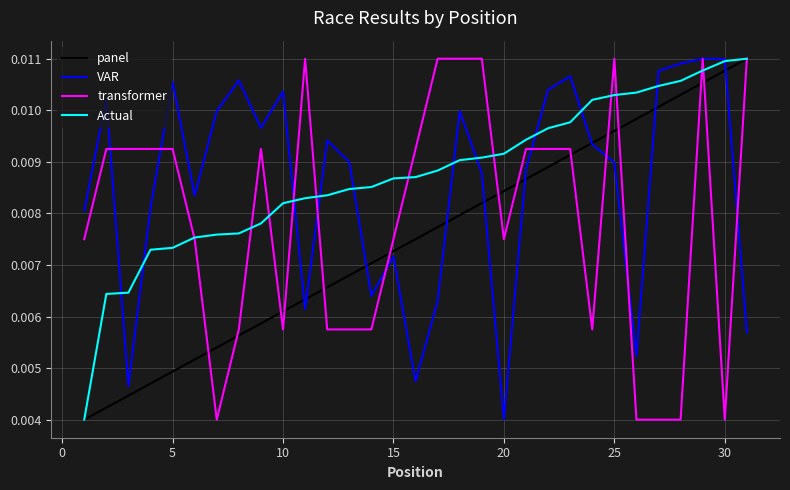

Where is VAR nearest to the value 0?

20